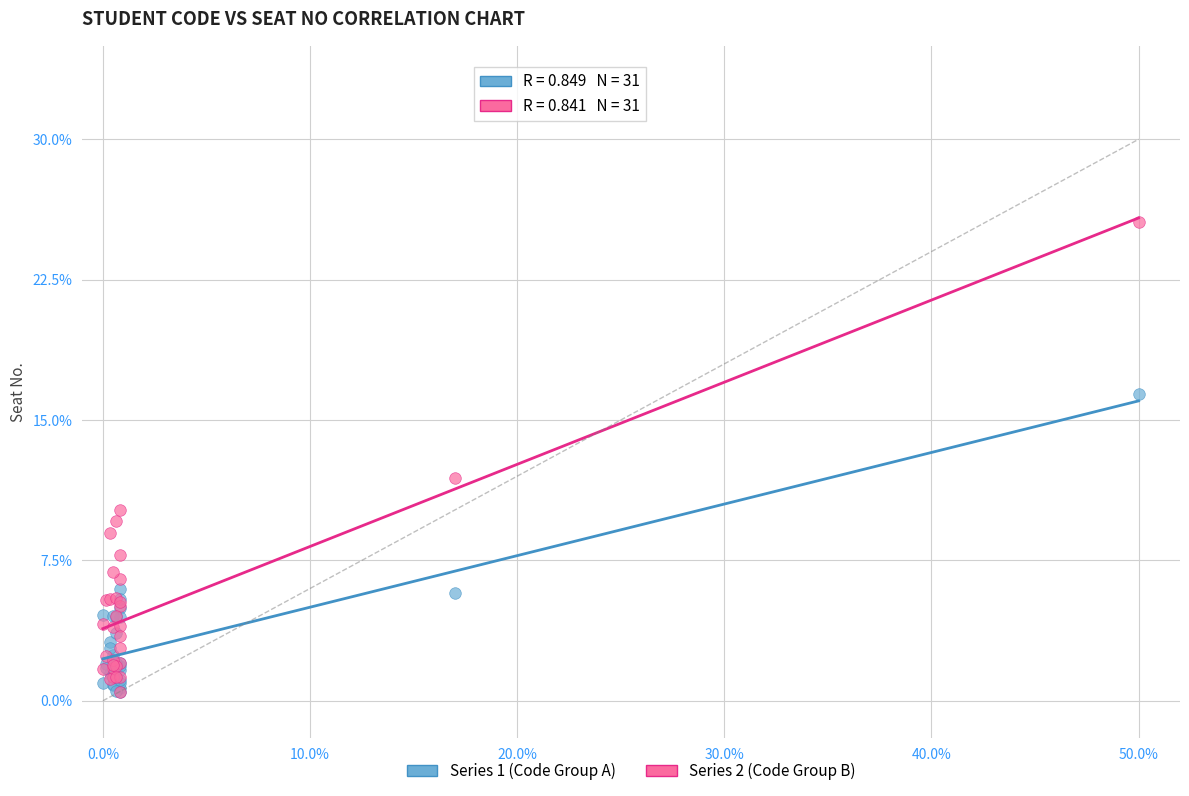

Across all series, what Y value is closest to 13?

11.9